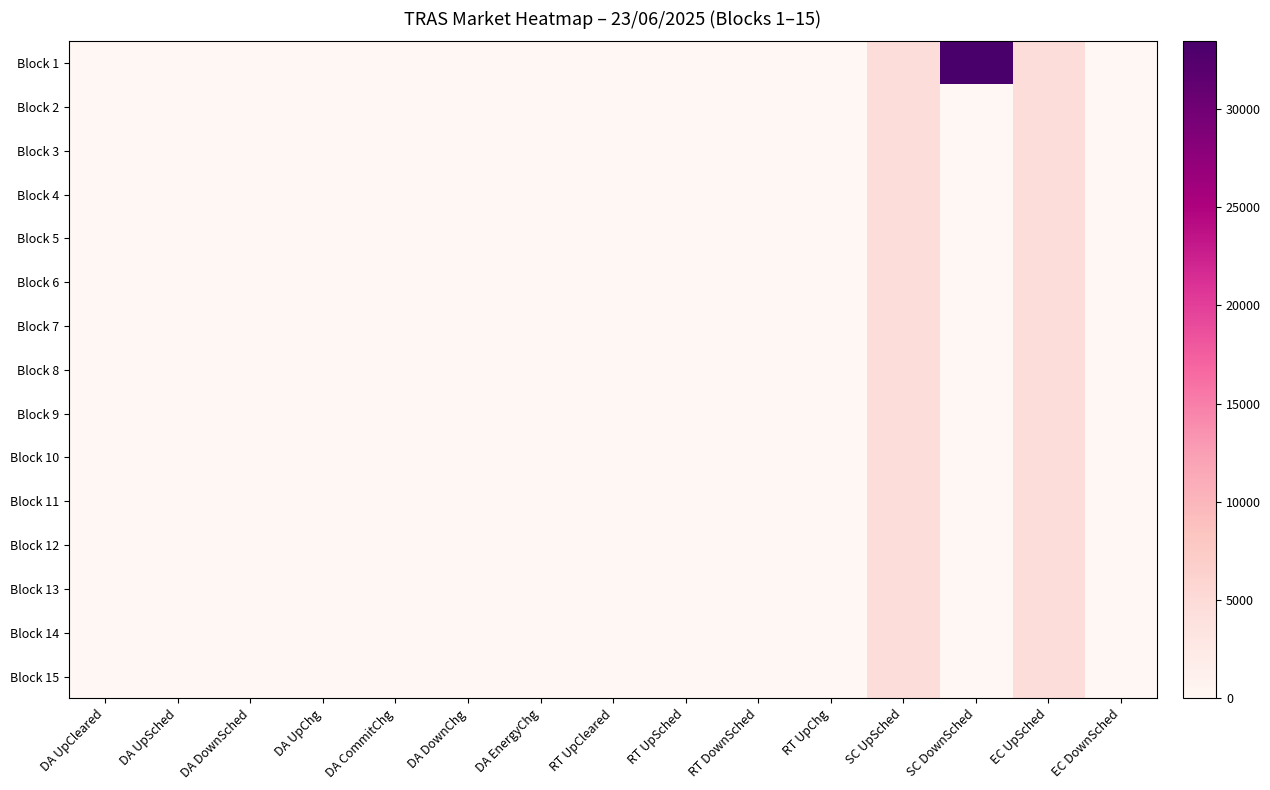

Reading right to left, transcribe all the data shown in this chart.

Block 1: EC DownSched=0.0	EC UpSched=4673.0	SC DownSched=33437.7	SC UpSched=4673.0	RT UpChg=0.0	RT DownSched=0.0	RT UpSched=0.0	RT UpCleared=0.0	DA EnergyChg=0.0	DA DownChg=0.0	DA CommitChg=0.0	DA UpChg=0.0	DA DownSched=0.0	DA UpSched=0.0	DA UpCleared=0.0
Block 2: EC DownSched=0.0	EC UpSched=4673.0	SC DownSched=0.0	SC UpSched=4673.0	RT UpChg=0.0	RT DownSched=0.0	RT UpSched=0.0	RT UpCleared=0.0	DA EnergyChg=0.0	DA DownChg=0.0	DA CommitChg=0.0	DA UpChg=0.0	DA DownSched=0.0	DA UpSched=0.0	DA UpCleared=0.0
Block 3: EC DownSched=0.0	EC UpSched=4673.0	SC DownSched=0.0	SC UpSched=4673.0	RT UpChg=0.0	RT DownSched=0.0	RT UpSched=0.0	RT UpCleared=0.0	DA EnergyChg=0.0	DA DownChg=0.0	DA CommitChg=0.0	DA UpChg=0.0	DA DownSched=0.0	DA UpSched=0.0	DA UpCleared=0.0
Block 4: EC DownSched=0.0	EC UpSched=4673.0	SC DownSched=0.0	SC UpSched=4673.0	RT UpChg=0.0	RT DownSched=0.0	RT UpSched=0.0	RT UpCleared=0.0	DA EnergyChg=0.0	DA DownChg=0.0	DA CommitChg=0.0	DA UpChg=0.0	DA DownSched=0.0	DA UpSched=0.0	DA UpCleared=0.0
Block 5: EC DownSched=0.0	EC UpSched=4673.0	SC DownSched=0.0	SC UpSched=4673.0	RT UpChg=0.0	RT DownSched=0.0	RT UpSched=0.0	RT UpCleared=0.0	DA EnergyChg=0.0	DA DownChg=0.0	DA CommitChg=0.0	DA UpChg=0.0	DA DownSched=0.0	DA UpSched=0.0	DA UpCleared=0.0
Block 6: EC DownSched=0.0	EC UpSched=4673.0	SC DownSched=0.0	SC UpSched=4673.0	RT UpChg=0.0	RT DownSched=0.0	RT UpSched=0.0	RT UpCleared=0.0	DA EnergyChg=0.0	DA DownChg=0.0	DA CommitChg=0.0	DA UpChg=0.0	DA DownSched=0.0	DA UpSched=0.0	DA UpCleared=0.0
Block 7: EC DownSched=0.0	EC UpSched=4673.0	SC DownSched=0.0	SC UpSched=4673.0	RT UpChg=0.0	RT DownSched=0.0	RT UpSched=0.0	RT UpCleared=0.0	DA EnergyChg=0.0	DA DownChg=0.0	DA CommitChg=0.0	DA UpChg=0.0	DA DownSched=0.0	DA UpSched=0.0	DA UpCleared=0.0
Block 8: EC DownSched=0.0	EC UpSched=4673.0	SC DownSched=0.0	SC UpSched=4673.0	RT UpChg=0.0	RT DownSched=0.0	RT UpSched=0.0	RT UpCleared=0.0	DA EnergyChg=0.0	DA DownChg=0.0	DA CommitChg=0.0	DA UpChg=0.0	DA DownSched=0.0	DA UpSched=0.0	DA UpCleared=0.0
Block 9: EC DownSched=0.0	EC UpSched=4673.0	SC DownSched=0.0	SC UpSched=4673.0	RT UpChg=0.0	RT DownSched=0.0	RT UpSched=0.0	RT UpCleared=0.0	DA EnergyChg=0.0	DA DownChg=0.0	DA CommitChg=0.0	DA UpChg=0.0	DA DownSched=0.0	DA UpSched=0.0	DA UpCleared=0.0
Block 10: EC DownSched=0.0	EC UpSched=4673.0	SC DownSched=0.0	SC UpSched=4673.0	RT UpChg=0.0	RT DownSched=0.0	RT UpSched=0.0	RT UpCleared=0.0	DA EnergyChg=0.0	DA DownChg=0.0	DA CommitChg=0.0	DA UpChg=0.0	DA DownSched=0.0	DA UpSched=0.0	DA UpCleared=0.0
Block 11: EC DownSched=0.0	EC UpSched=4673.0	SC DownSched=0.0	SC UpSched=4673.0	RT UpChg=0.0	RT DownSched=0.0	RT UpSched=0.0	RT UpCleared=0.0	DA EnergyChg=0.0	DA DownChg=0.0	DA CommitChg=0.0	DA UpChg=0.0	DA DownSched=0.0	DA UpSched=0.0	DA UpCleared=0.0
Block 12: EC DownSched=0.0	EC UpSched=4673.0	SC DownSched=0.0	SC UpSched=4673.0	RT UpChg=0.0	RT DownSched=0.0	RT UpSched=0.0	RT UpCleared=0.0	DA EnergyChg=0.0	DA DownChg=0.0	DA CommitChg=0.0	DA UpChg=0.0	DA DownSched=0.0	DA UpSched=0.0	DA UpCleared=0.0
Block 13: EC DownSched=0.0	EC UpSched=4673.0	SC DownSched=0.0	SC UpSched=4673.0	RT UpChg=0.0	RT DownSched=0.0	RT UpSched=0.0	RT UpCleared=0.0	DA EnergyChg=0.0	DA DownChg=0.0	DA CommitChg=0.0	DA UpChg=0.0	DA DownSched=0.0	DA UpSched=0.0	DA UpCleared=0.0
Block 14: EC DownSched=0.0	EC UpSched=4673.0	SC DownSched=0.0	SC UpSched=4673.0	RT UpChg=0.0	RT DownSched=0.0	RT UpSched=0.0	RT UpCleared=0.0	DA EnergyChg=0.0	DA DownChg=0.0	DA CommitChg=0.0	DA UpChg=0.0	DA DownSched=0.0	DA UpSched=0.0	DA UpCleared=0.0
Block 15: EC DownSched=0.0	EC UpSched=4673.0	SC DownSched=0.0	SC UpSched=4673.0	RT UpChg=0.0	RT DownSched=0.0	RT UpSched=0.0	RT UpCleared=0.0	DA EnergyChg=0.0	DA DownChg=0.0	DA CommitChg=0.0	DA UpChg=0.0	DA DownSched=0.0	DA UpSched=0.0	DA UpCleared=0.0